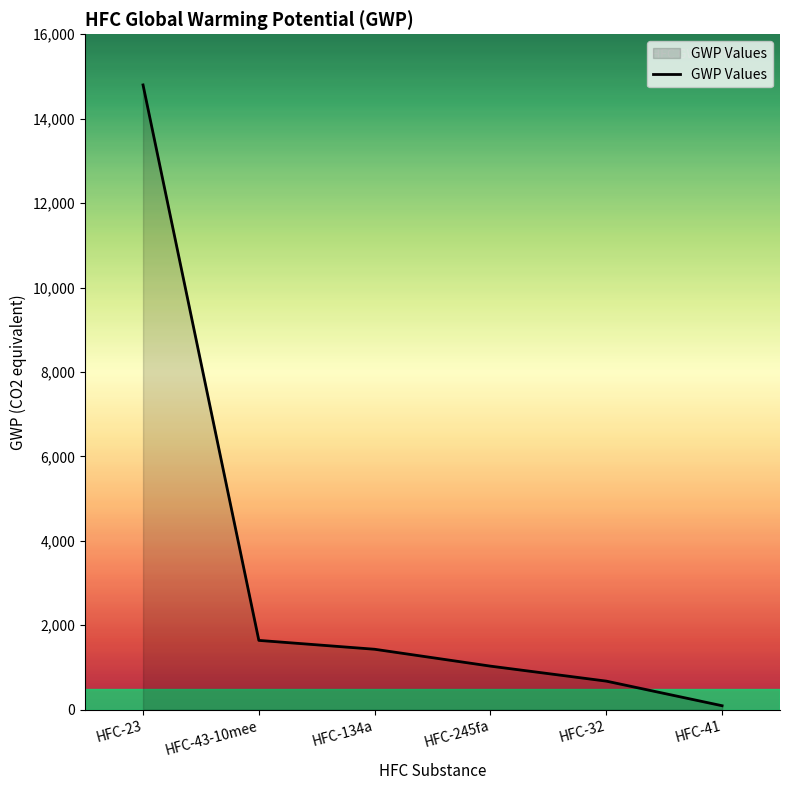

Is it true that the value at HFC-134a is 1430?

True